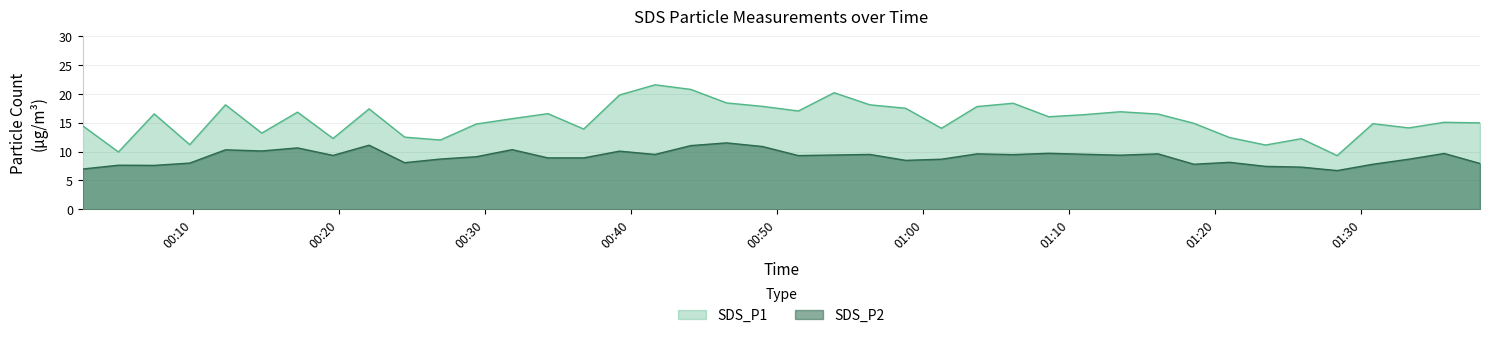

Which series changed the most between 2023/03/06 00:17:09 and 2023/03/06 00:34:18?

SDS_P2